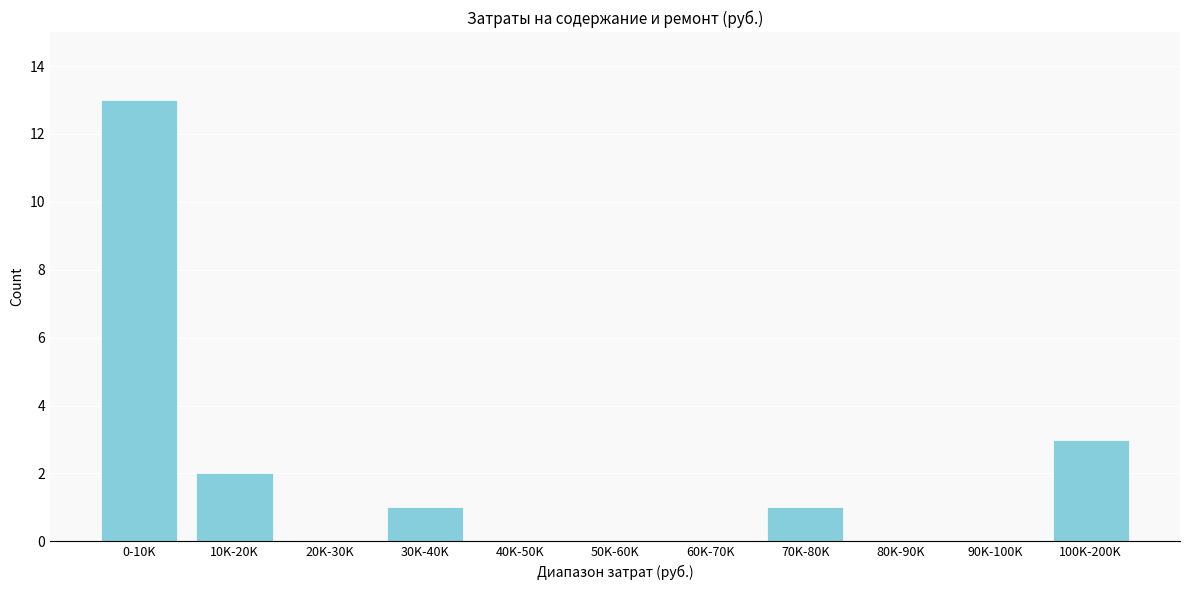

Reading left to right, extract all data points from this chart.

0-10K=13	10K-20K=2	20K-30K=0	30K-40K=1	40K-50K=0	50K-60K=0	60K-70K=0	70K-80K=1	80K-90K=0	90K-100K=0	100K-200K=3